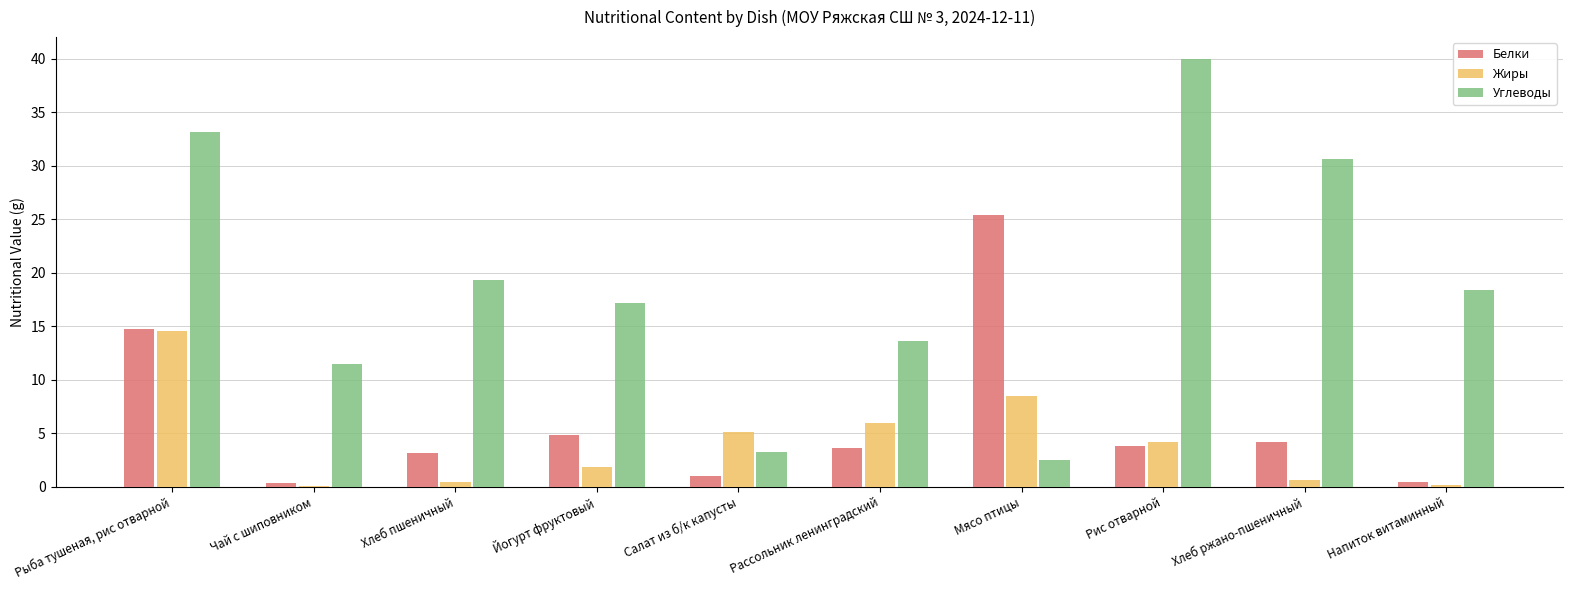

What is the spread (max minus min) of values at Напиток витаминный?

18.2